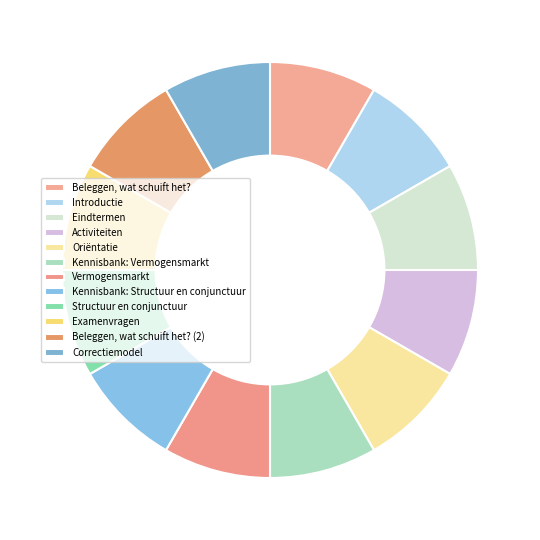

To the nearest percent, what is the average slice percentage?

8%